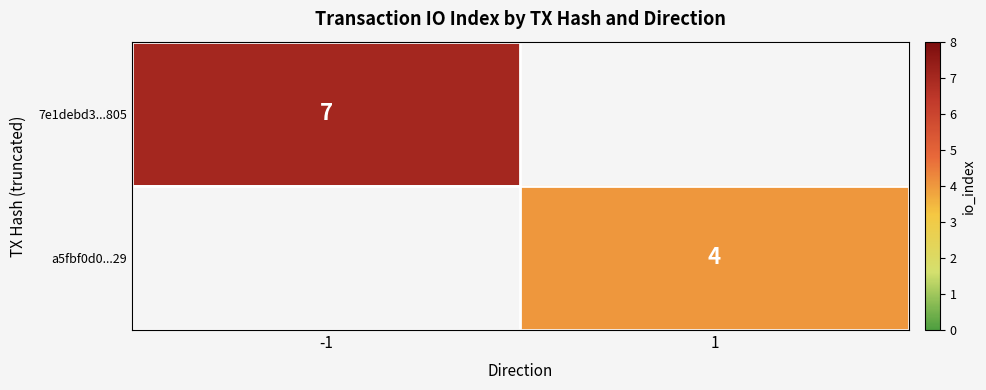

At how many categories does at least one series exceed 6?

1